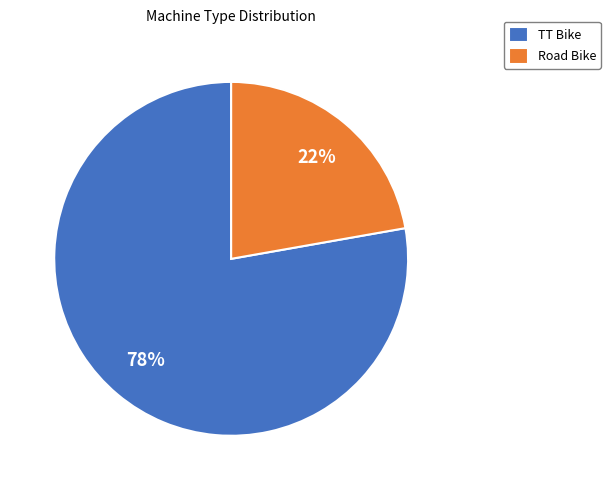

To the nearest percent, what portion does TT Bike represent?

78%